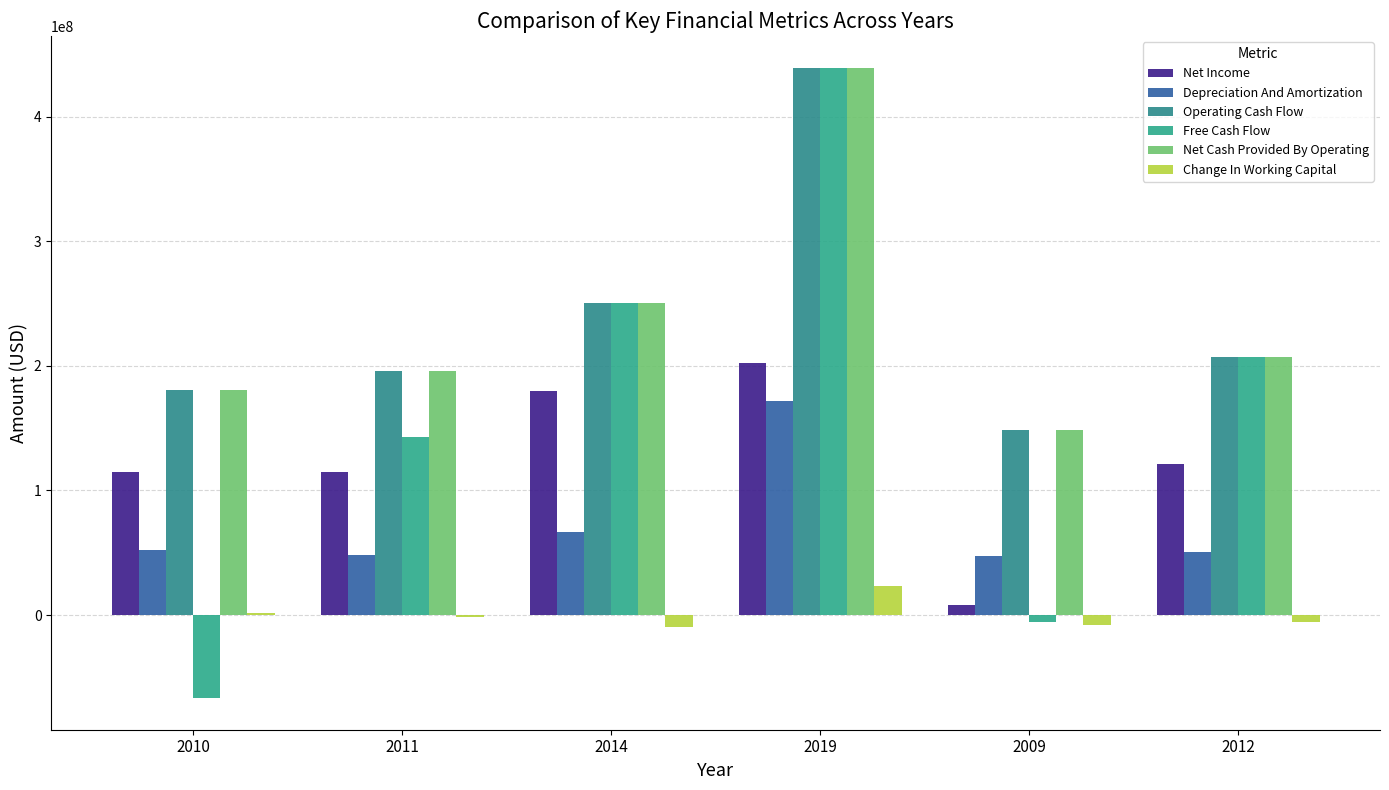

Rank the series at 2012 from lowest to highest value.

Change In Working Capital, Depreciation And Amortization, Net Income, Operating Cash Flow, Free Cash Flow, Net Cash Provided By Operating